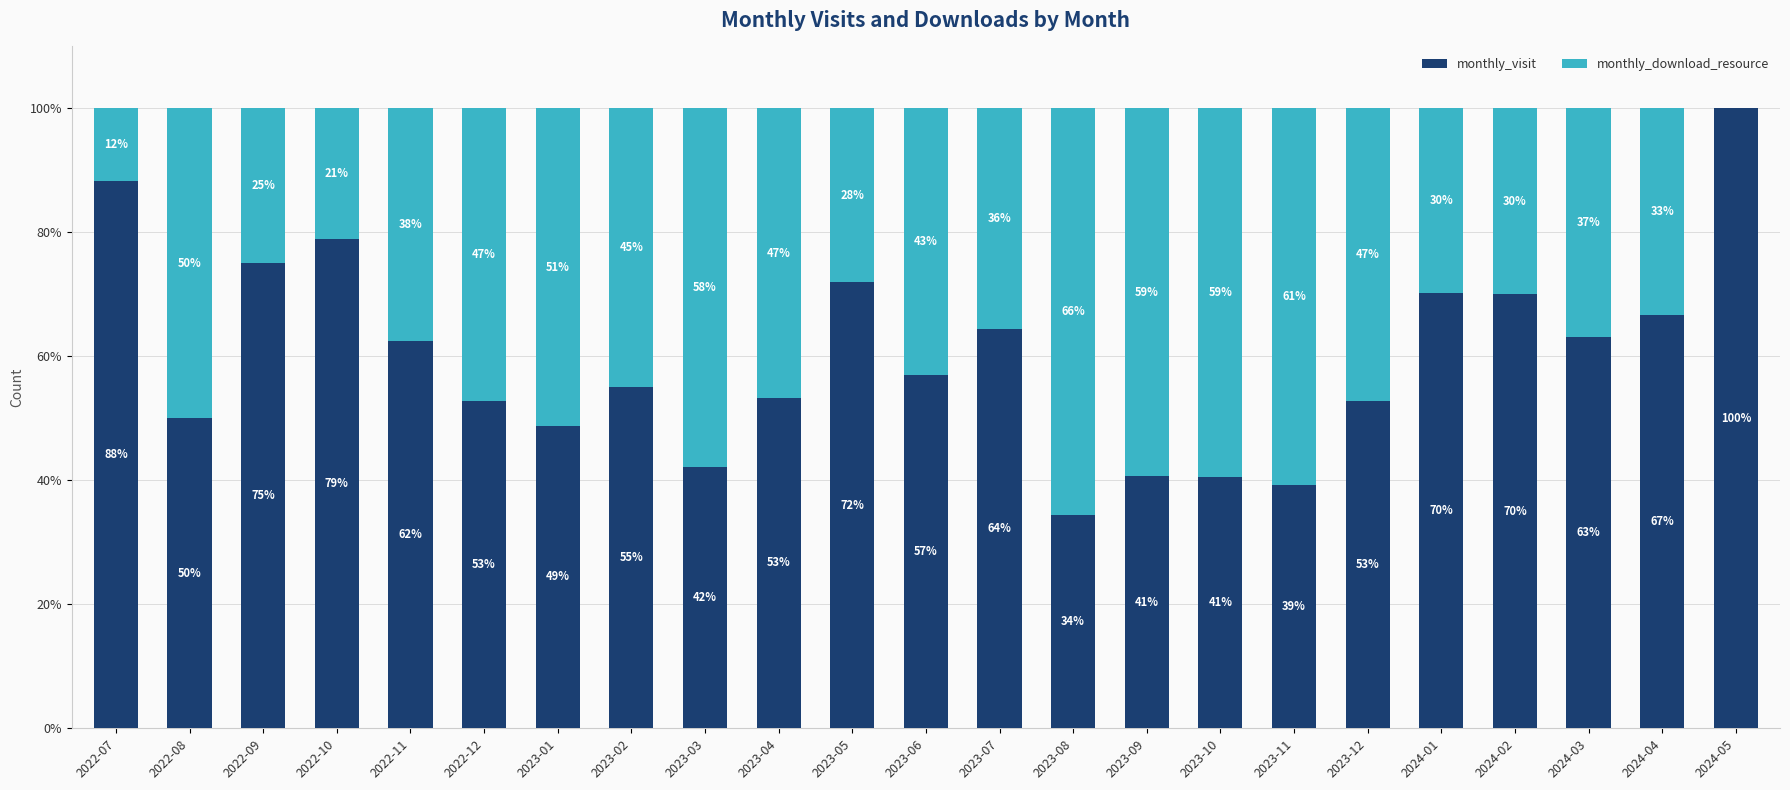

Where does the monthly_visit series first go above 56?

2022-07